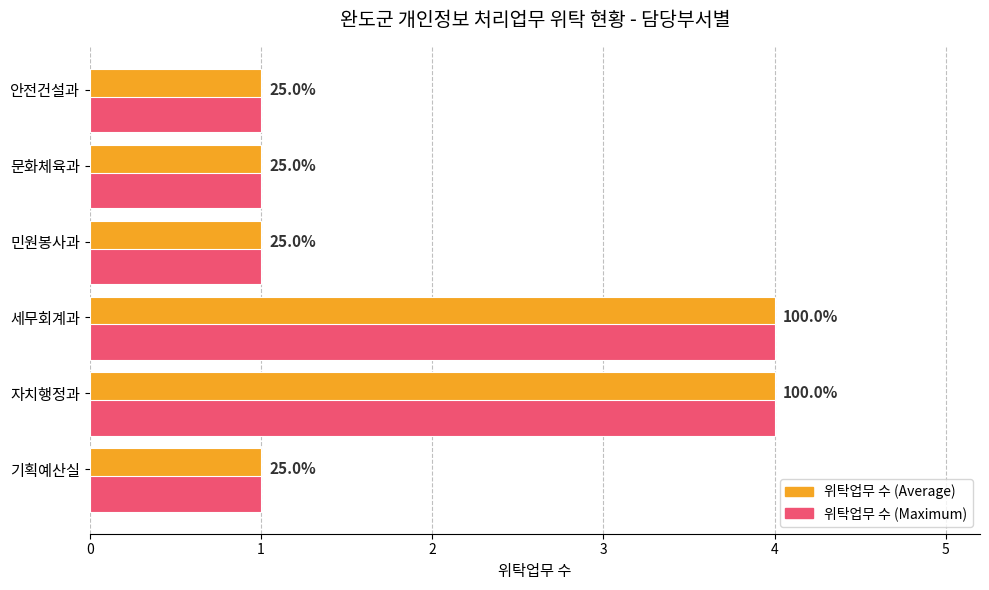

List the labels in order of value, smallest first.

기획예산실, 민원봉사과, 문화체육과, 안전건설과, 자치행정과, 세무회계과